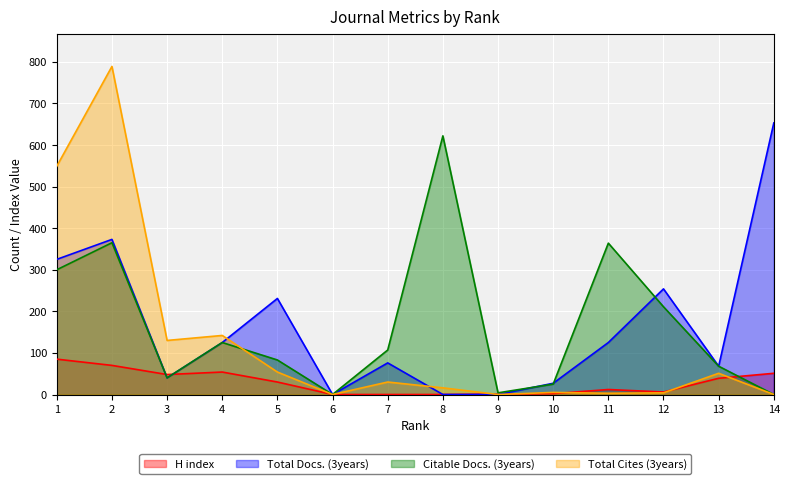

Between which two adjacent categories do Citable Docs. (3years) and H index first intersect?

2 and 3